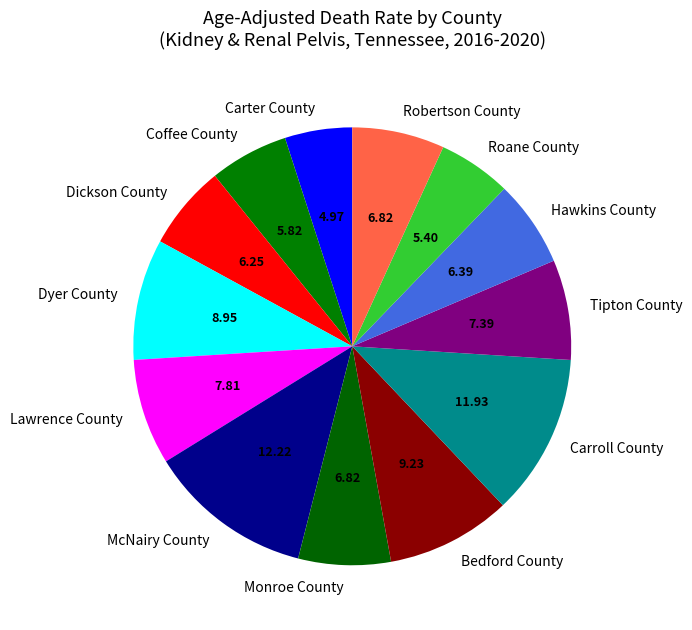

Between Roane County and Robertson County, which is larger?

Robertson County